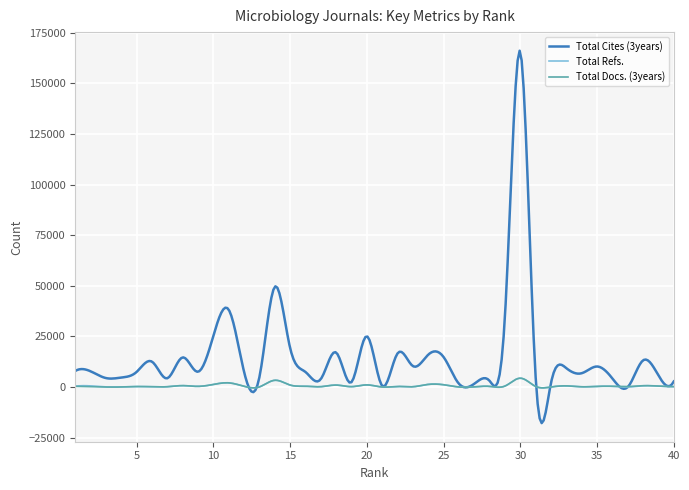

Which series has the widest spread of values?

Total Cites (3years)